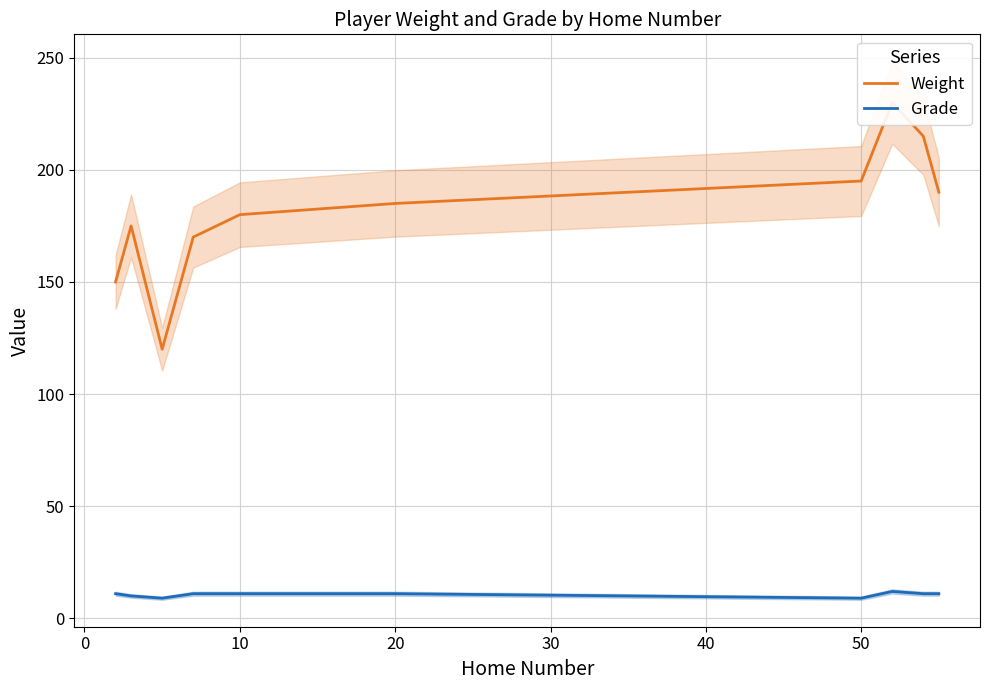

What is the lowest value of the Grade series?

9